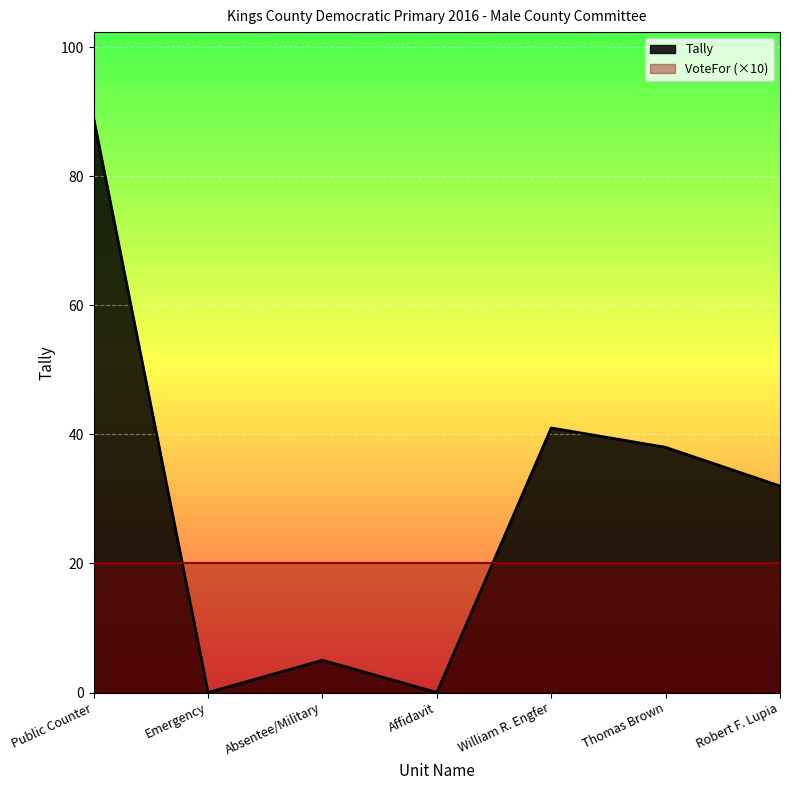

At which label is the value closest to 44?

William R. Engfer